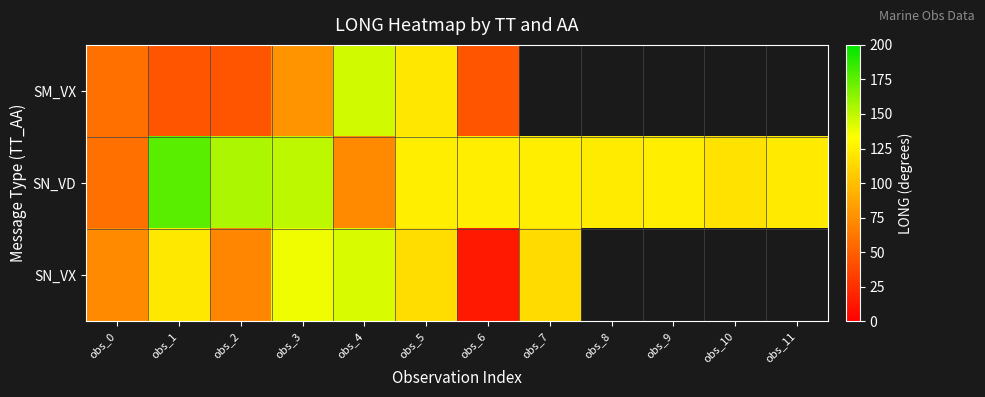

What is the highest value of the SN_VD series?

175.8